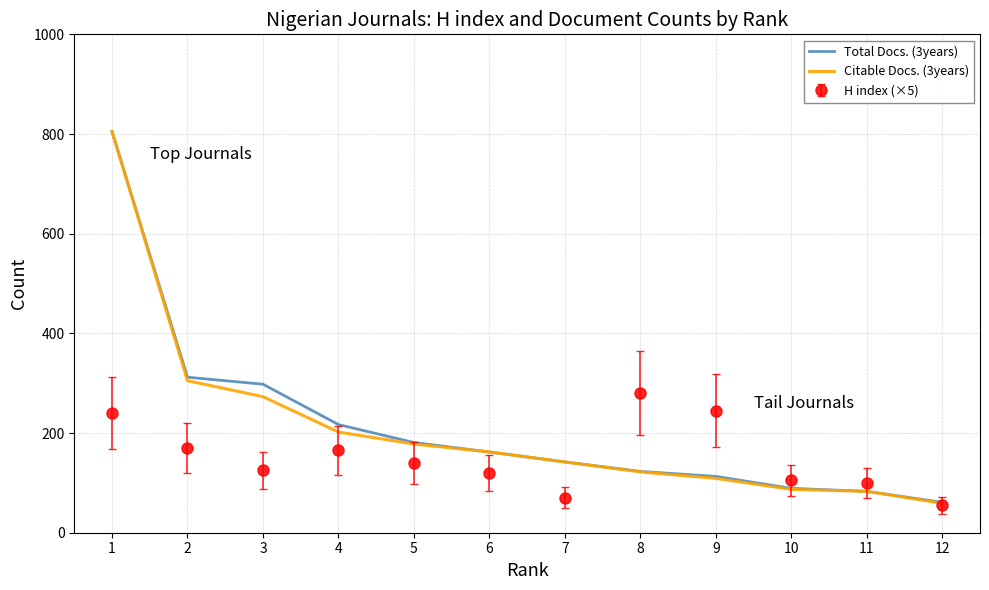

Between 1 and 10, which series saw the biggest shift?

Citable Docs. (3years)